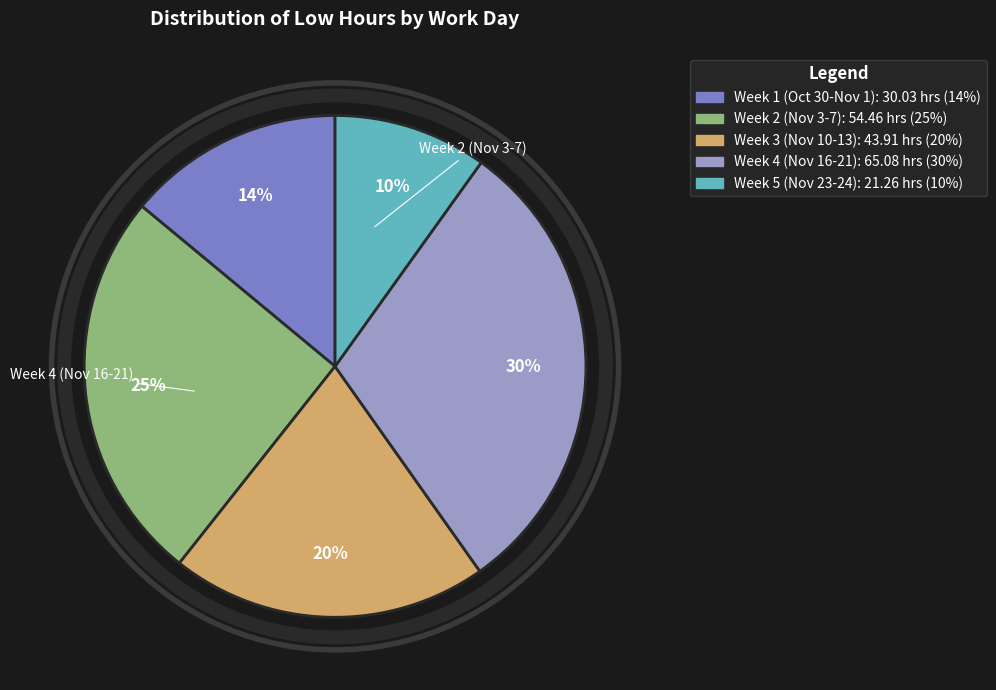

To the nearest percent, what is the difference between the largest and smallest slice percentages?

20%